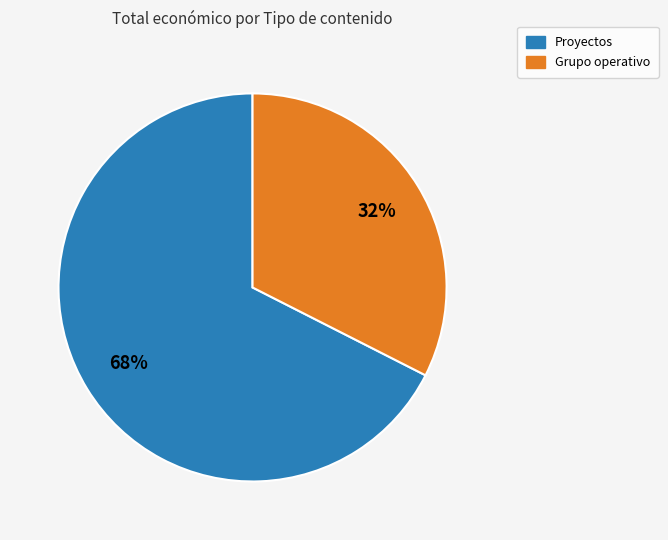

To the nearest percent, what is the average slice percentage?

50%